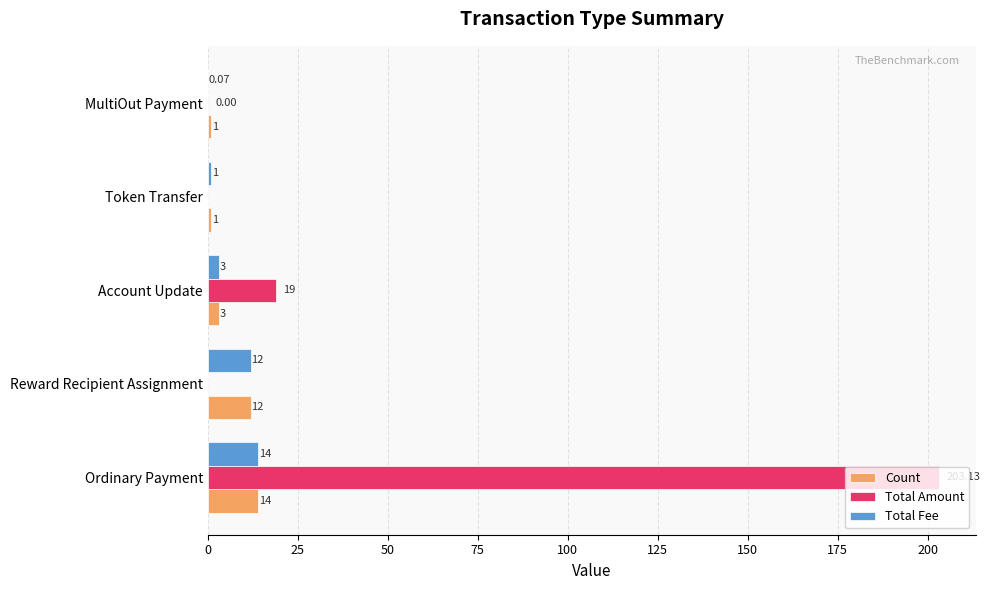

Where is Total Fee nearest to the value 7?

Account Update